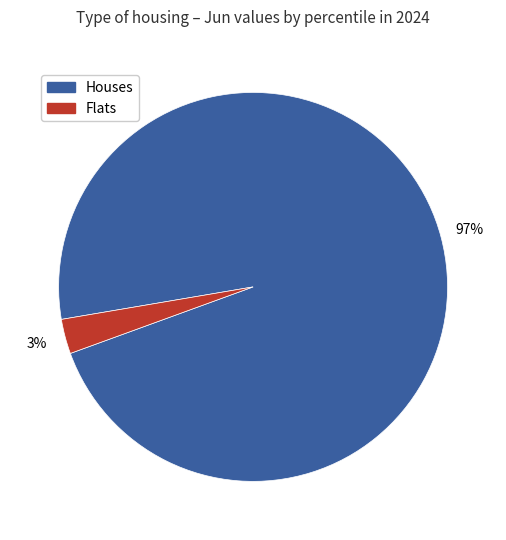

To the nearest percent, what is the average slice percentage?

50%